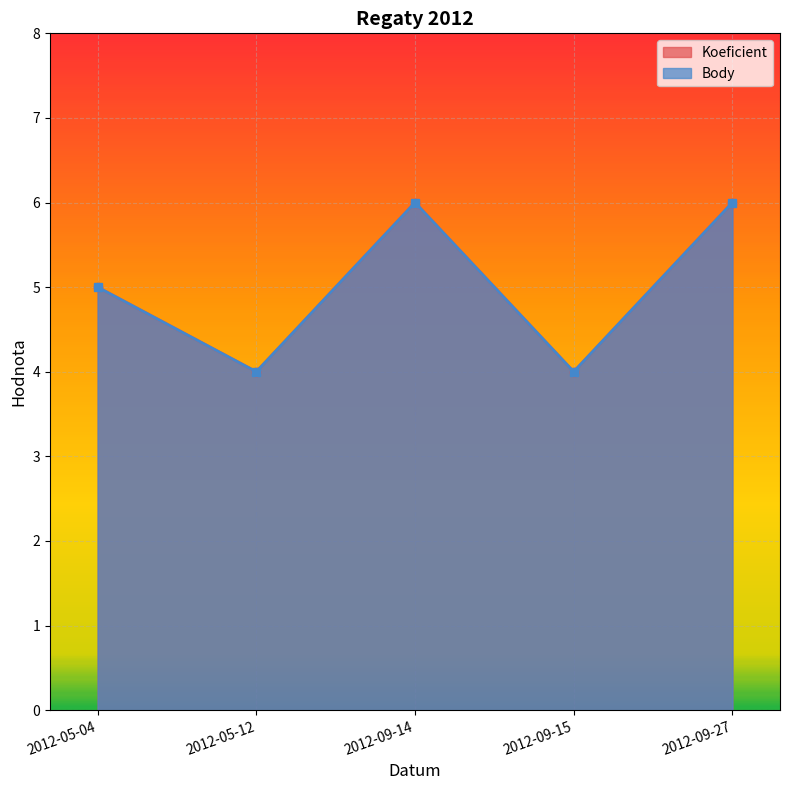

Read the Body value at 2012-09-15.

4